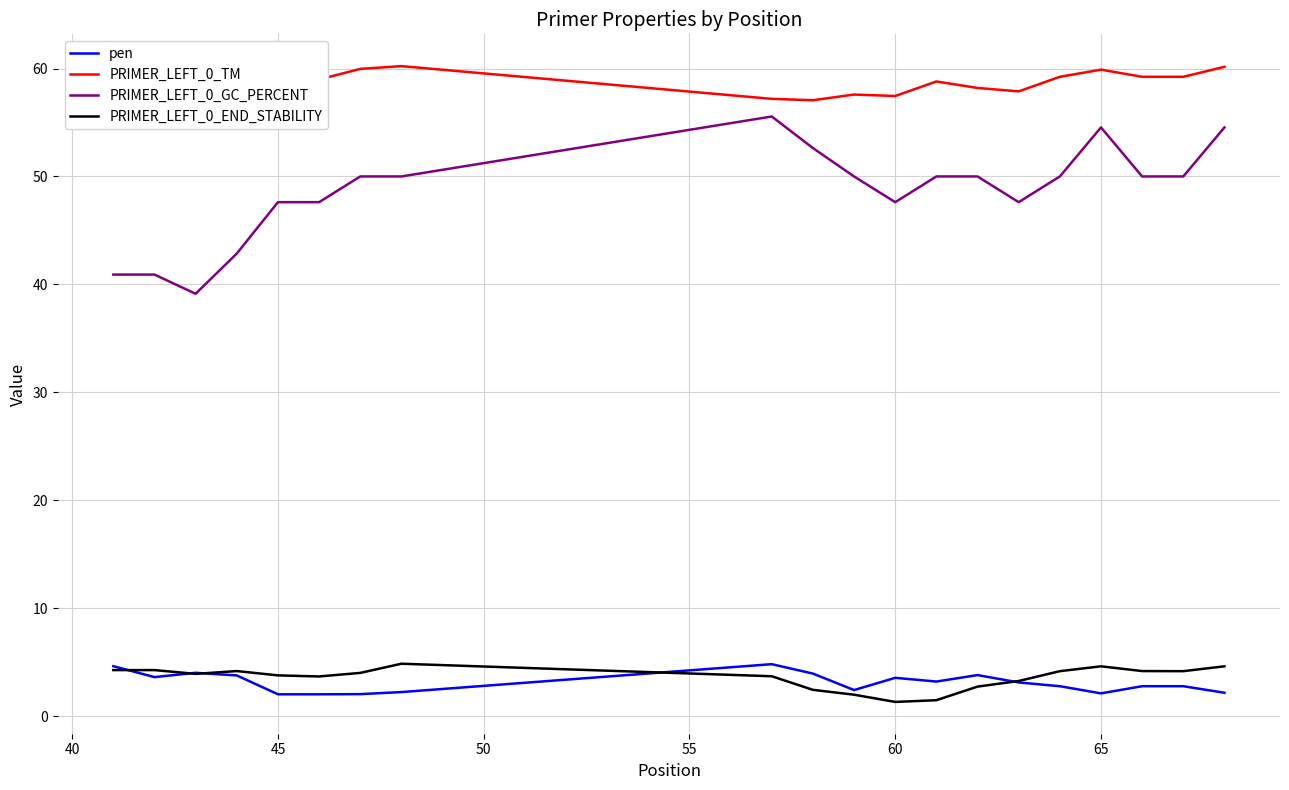

Which series has the largest total across all categories?

PRIMER_LEFT_0_TM